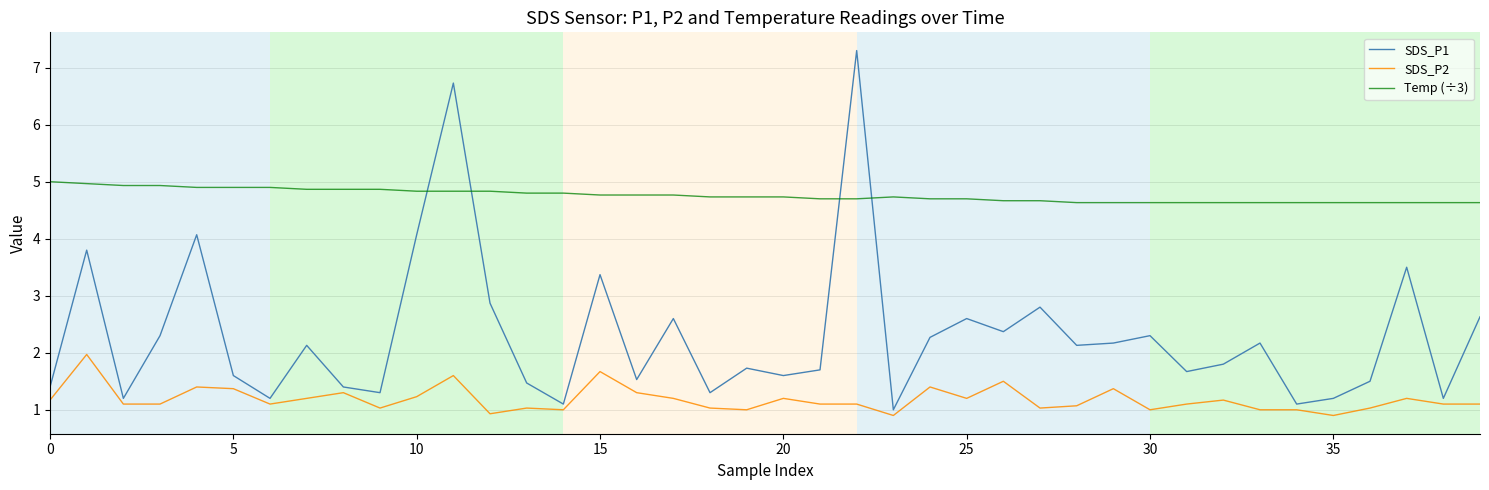

What is the smallest value displayed?

0.9